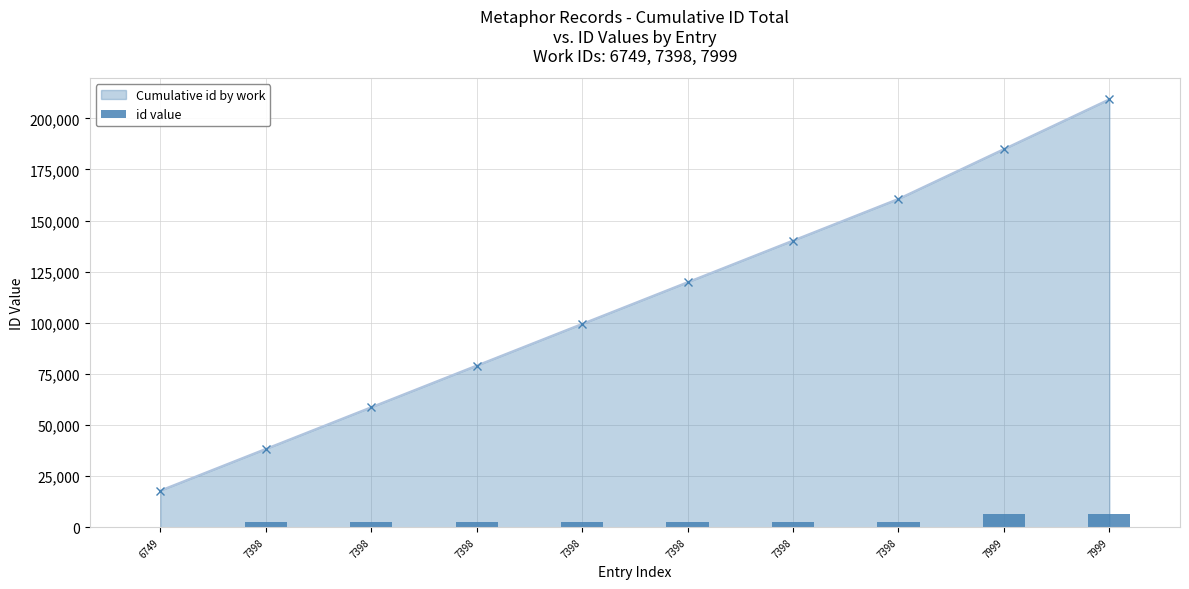

What is the difference between the values at 7398 and 7398?

2